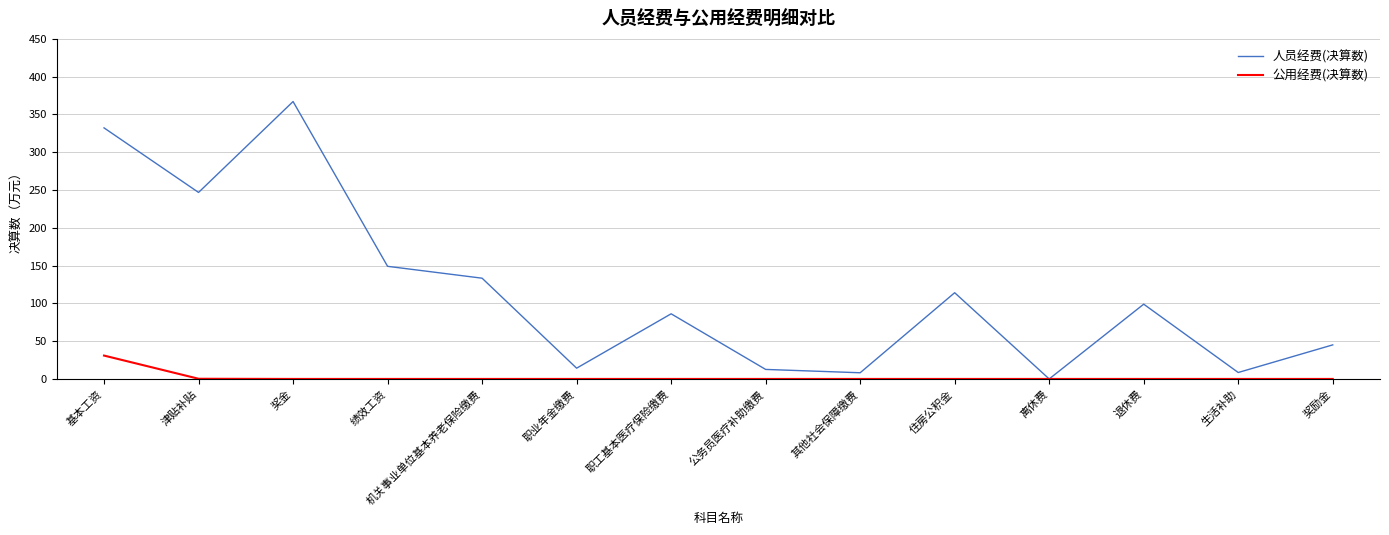

Is it true that 公用经费(决算数) equals 30.9 at 基本工资?

True